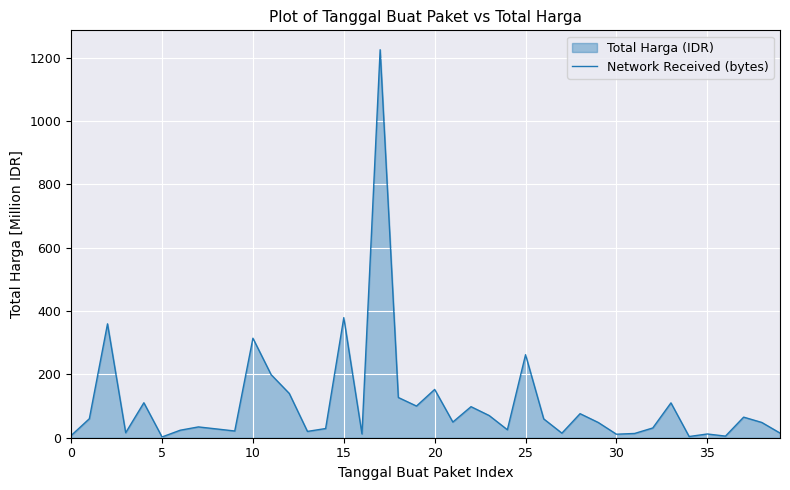

Which has a higher value, 16 or 11?

11